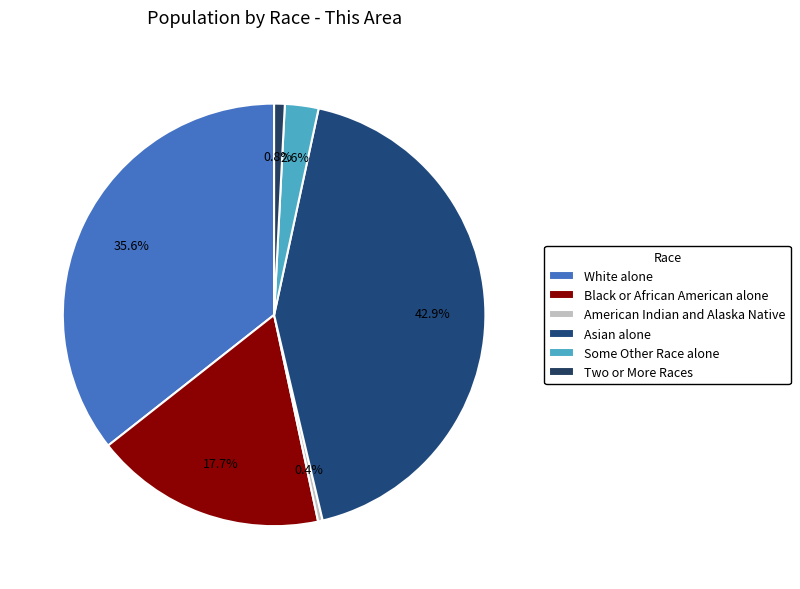

How many slices are in this pie chart?

6